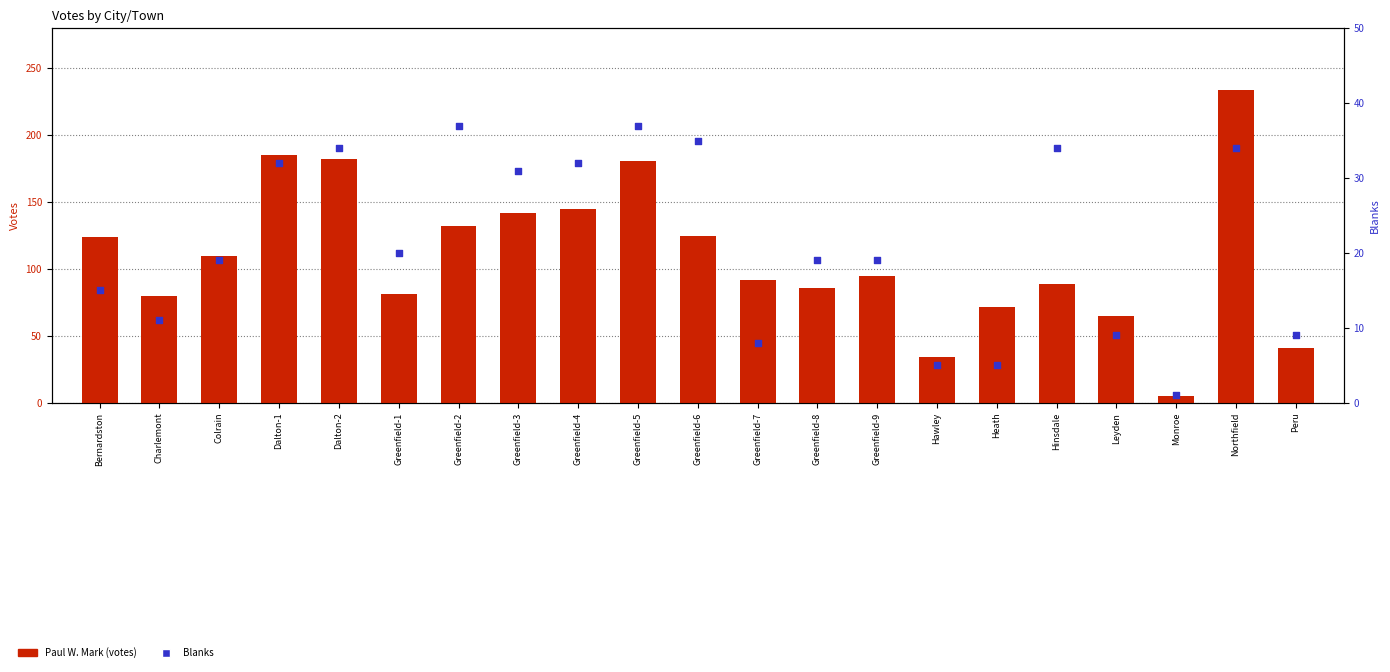

At which category is the sum across all series the highest?

Northfield